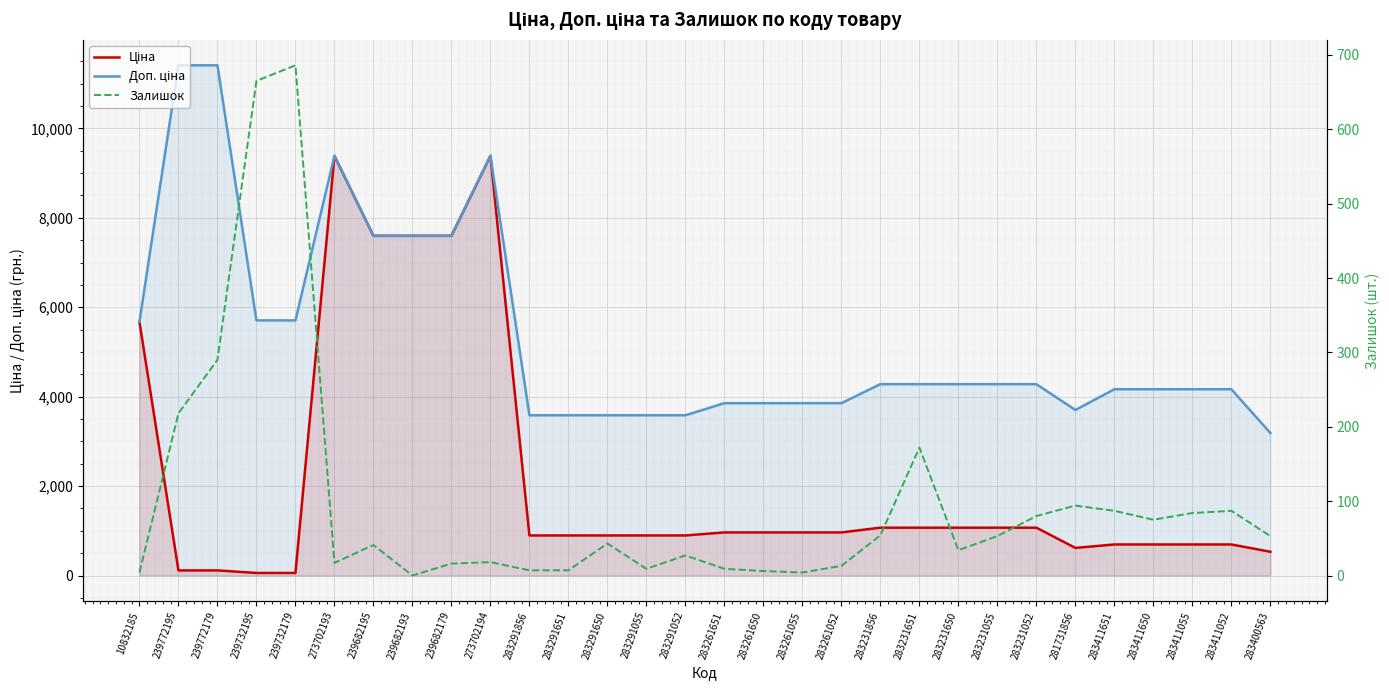

True or false: Доп. ціна and Залишок intersect in this chart.

False